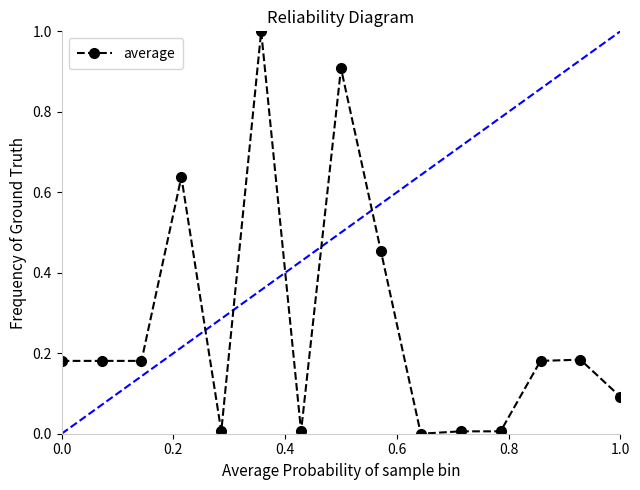

What is the average value?

0.3